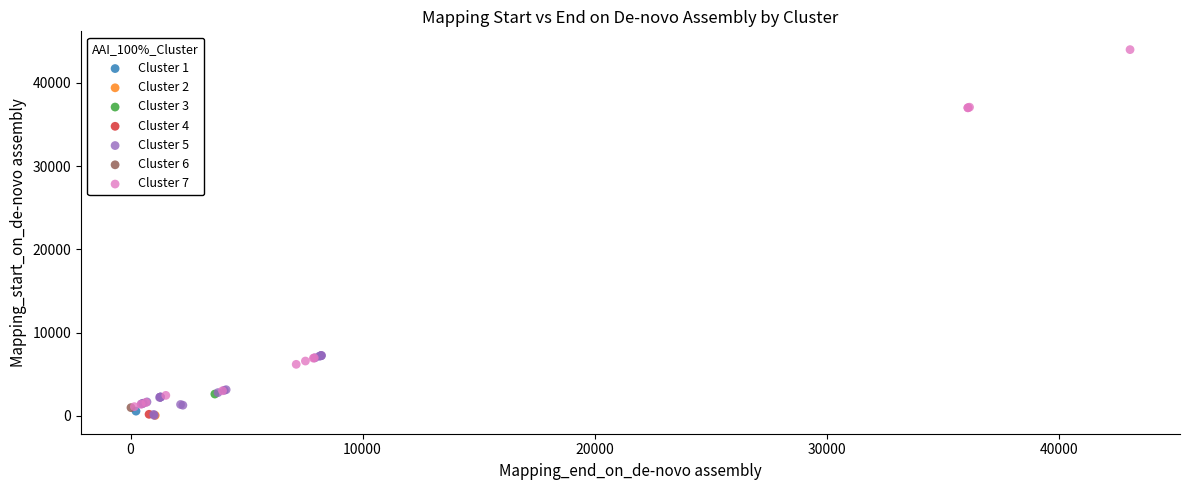

What are all the series names shown in the legend?

Cluster 1, Cluster 2, Cluster 3, Cluster 4, Cluster 5, Cluster 6, Cluster 7